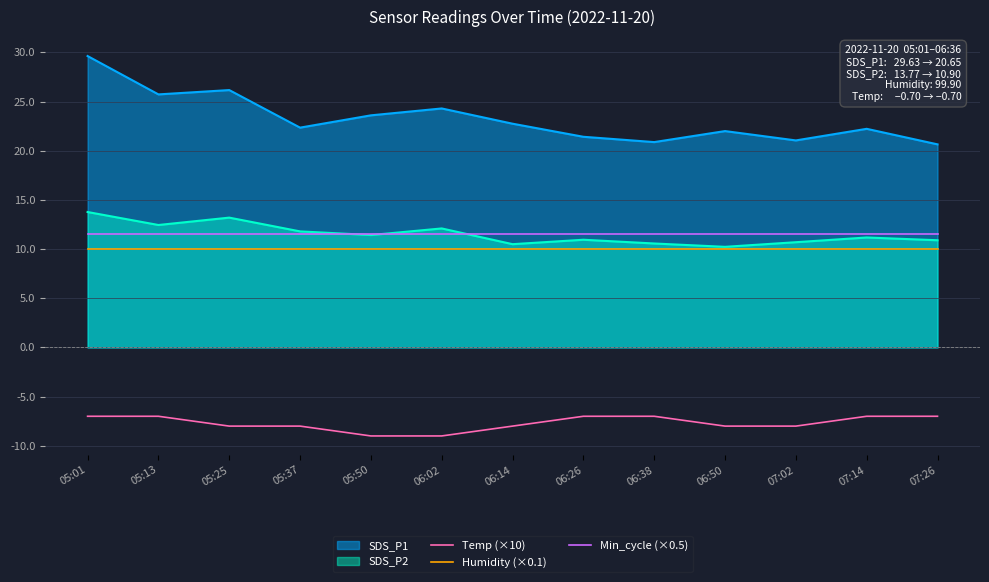

True or false: Humidity (×0.1) and Temp (×10) cross at least once.

False